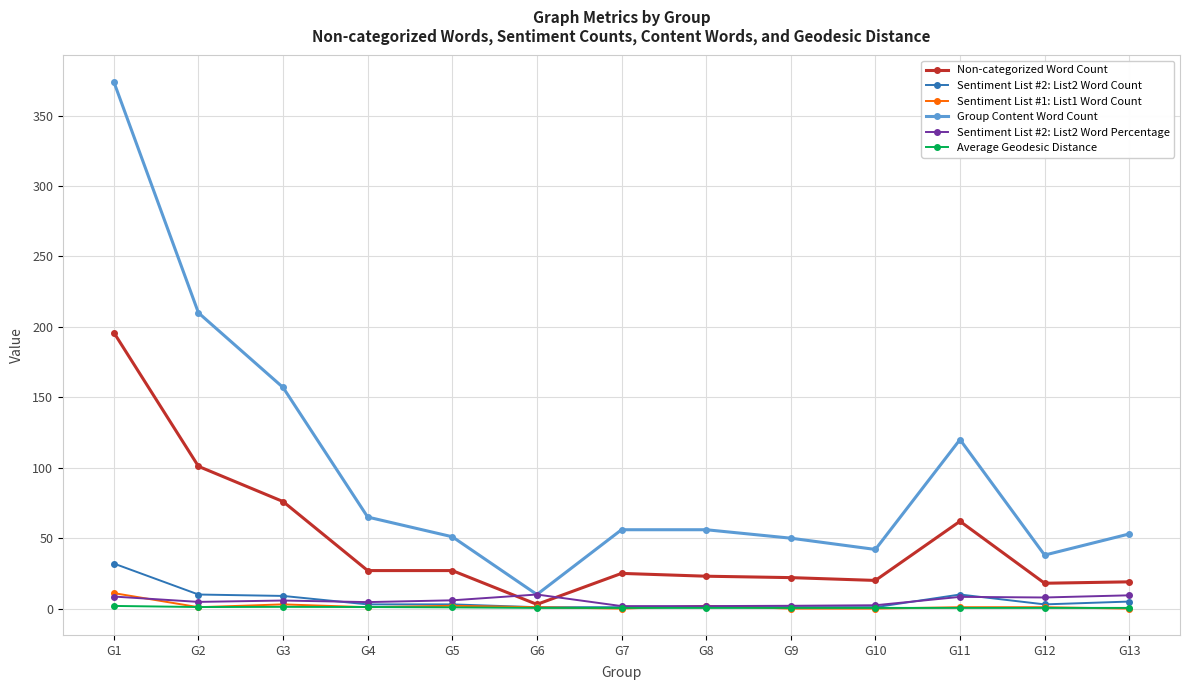

What is the difference between the maximum and minimum values in the Sentiment List #2: List2 Word Percentage series?

8.2